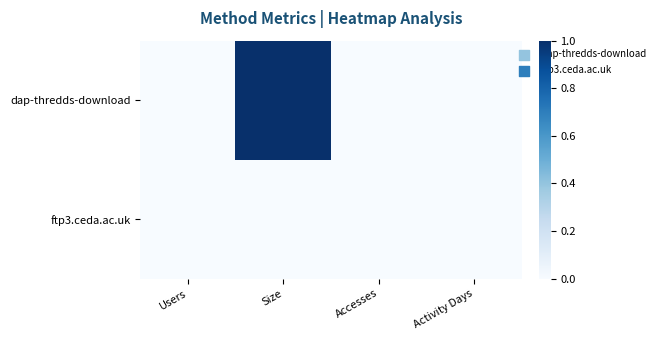

What is the spread (max minus min) of values at Size?

1.0